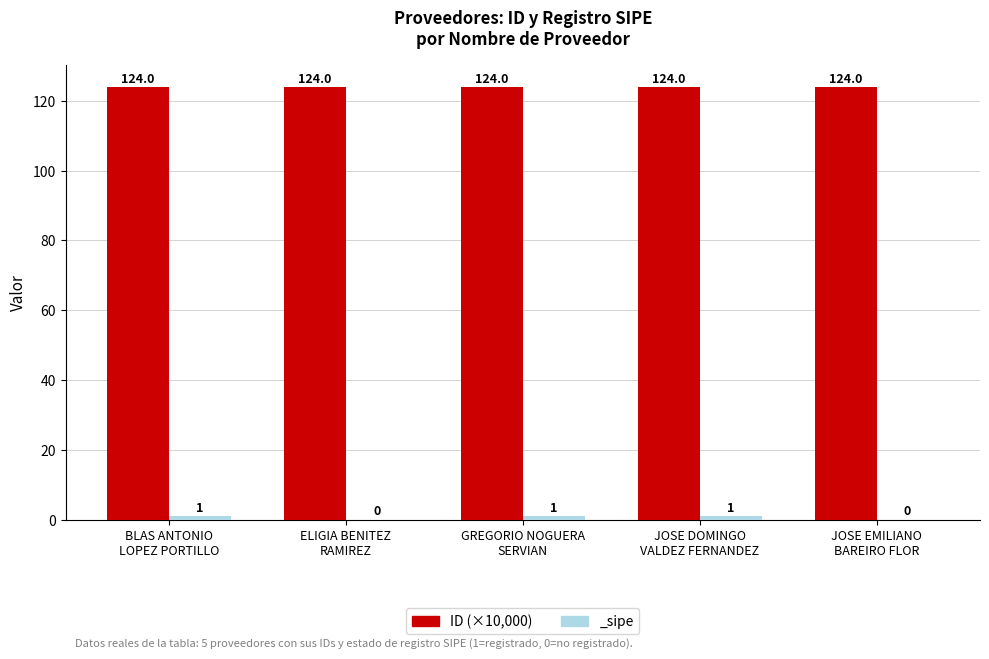

What is the value of the 2nd bar from the left?

124.0